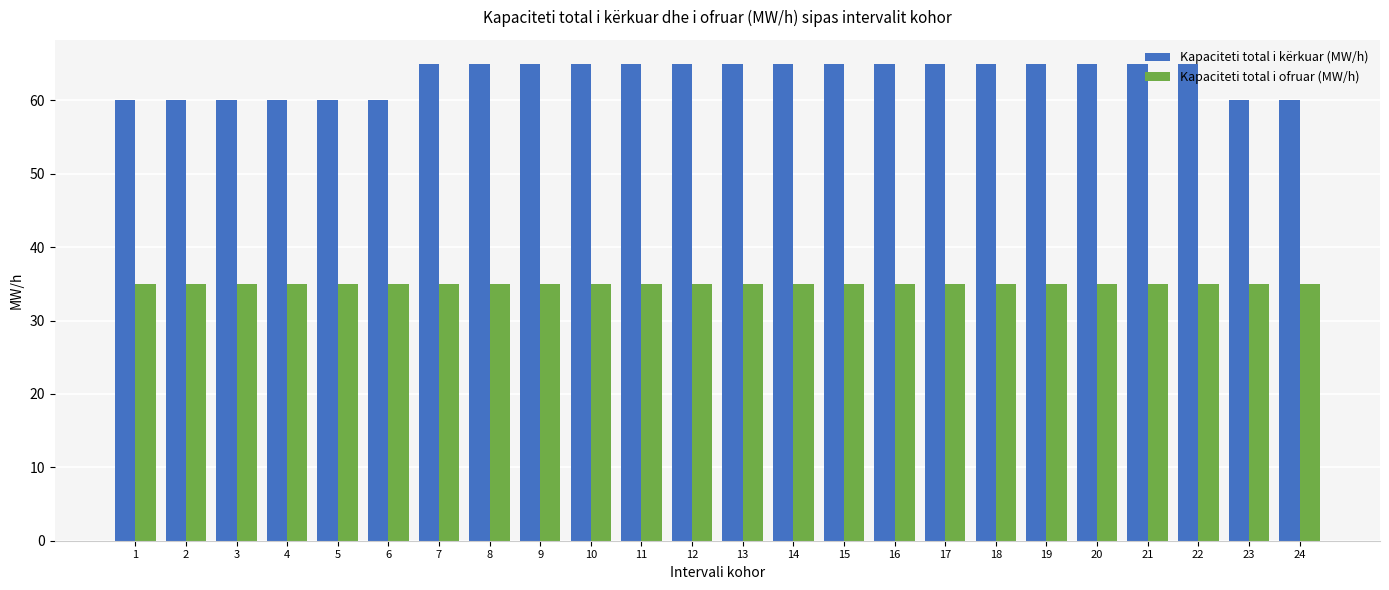

The value of Kapaciteti total i kërkuar (MW/h) at 8 is 65. True or false?

True